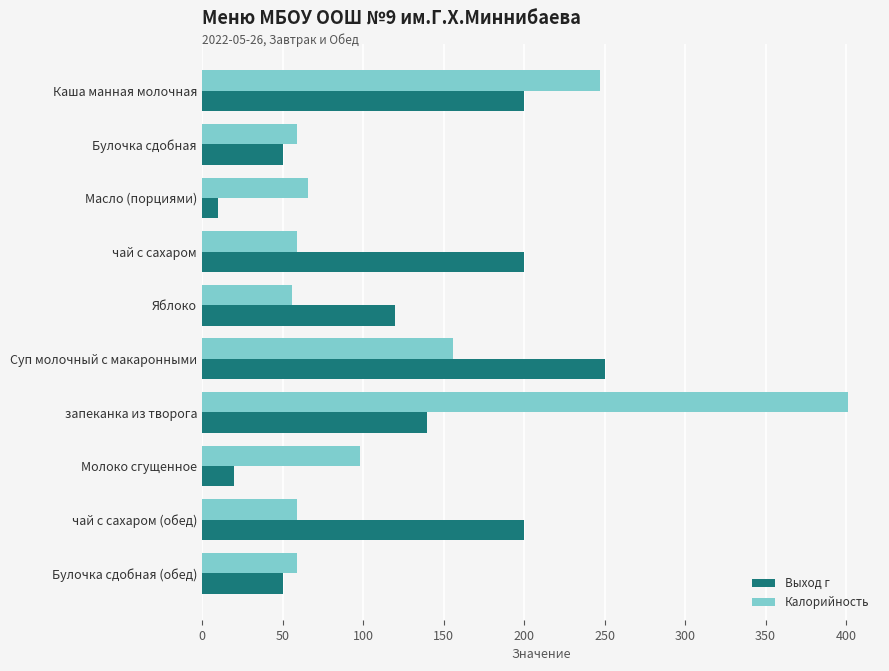

At how many categories does at least one series exceed 37?

10